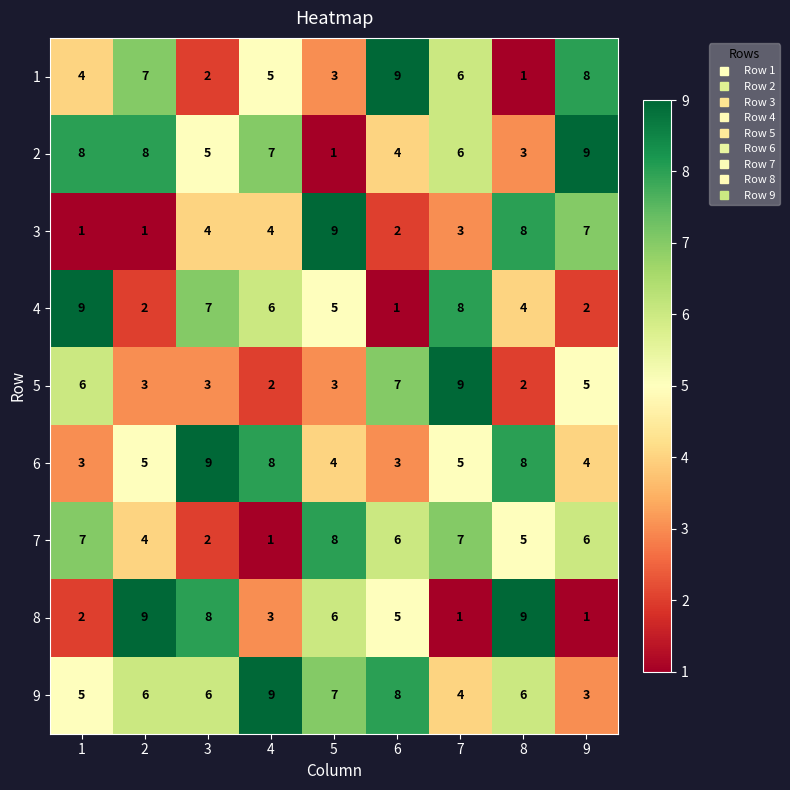

What is the difference between the maximum and minimum values in the 1 series?

8